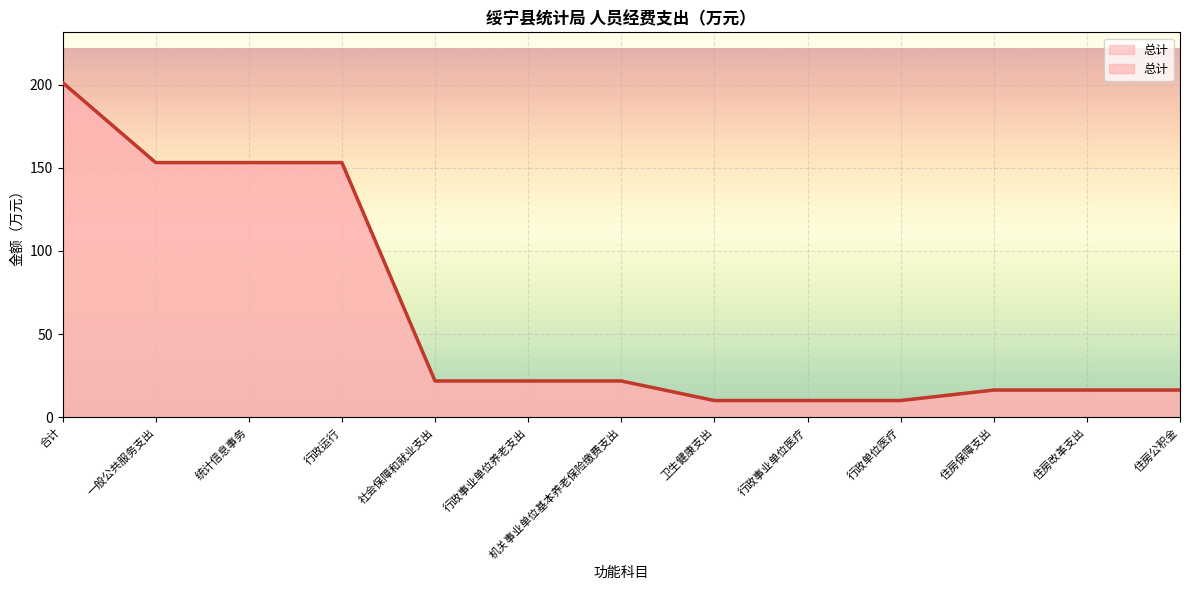

The chart shows a value of 153.2 at 统计信息事务. True or false?

True